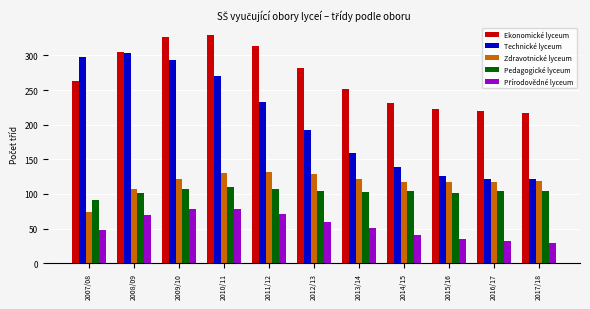

What is the total value across all series at 2011/12?

855.8